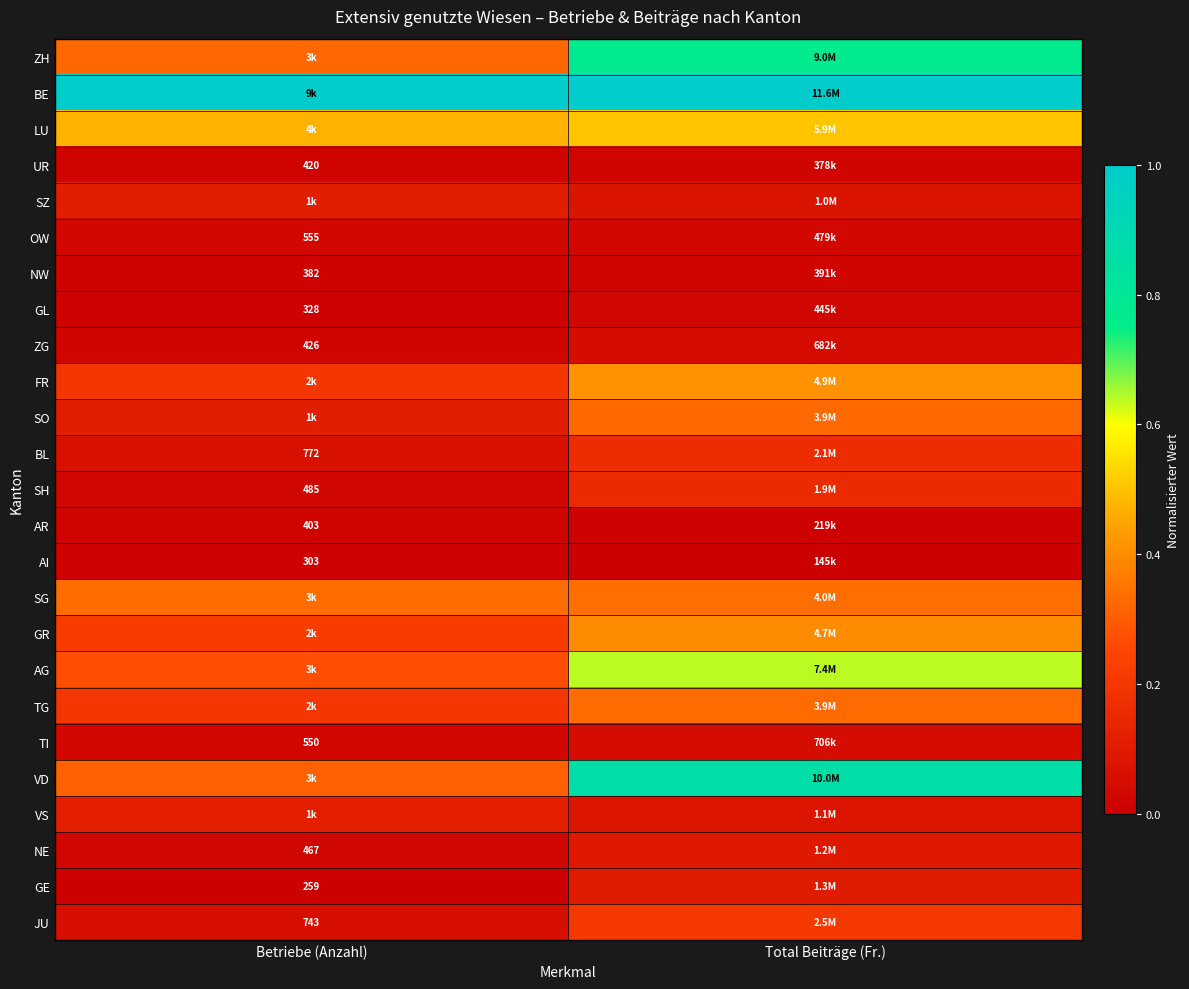

Is the value of ZG at Betriebe (Anzahl) greater than the value of TI at Betriebe (Anzahl)?

No